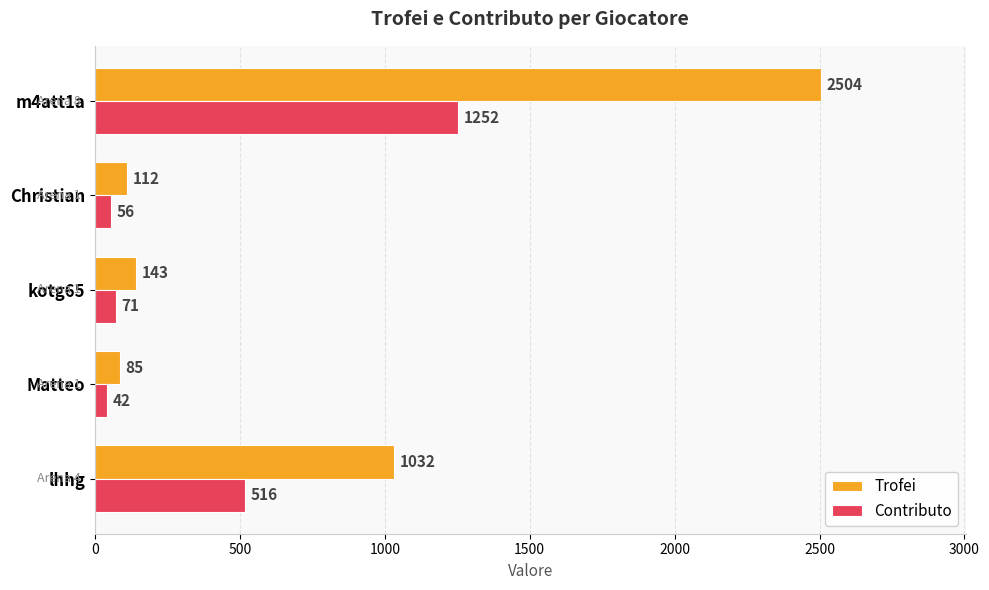

Rank the categories by Trofei value from lowest to highest.

Matteo, Christian, kotg65, lhhg, m4att1a